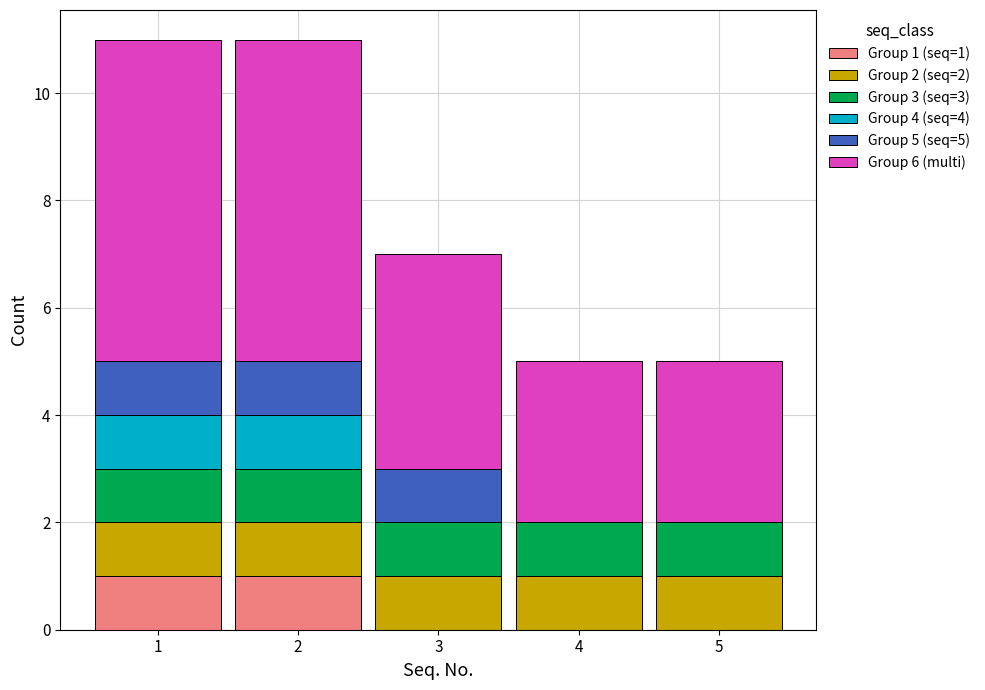

Reading left to right, transcribe the values for Group 1 (seq=1).

1=1	2=1	3=0	4=0	5=0